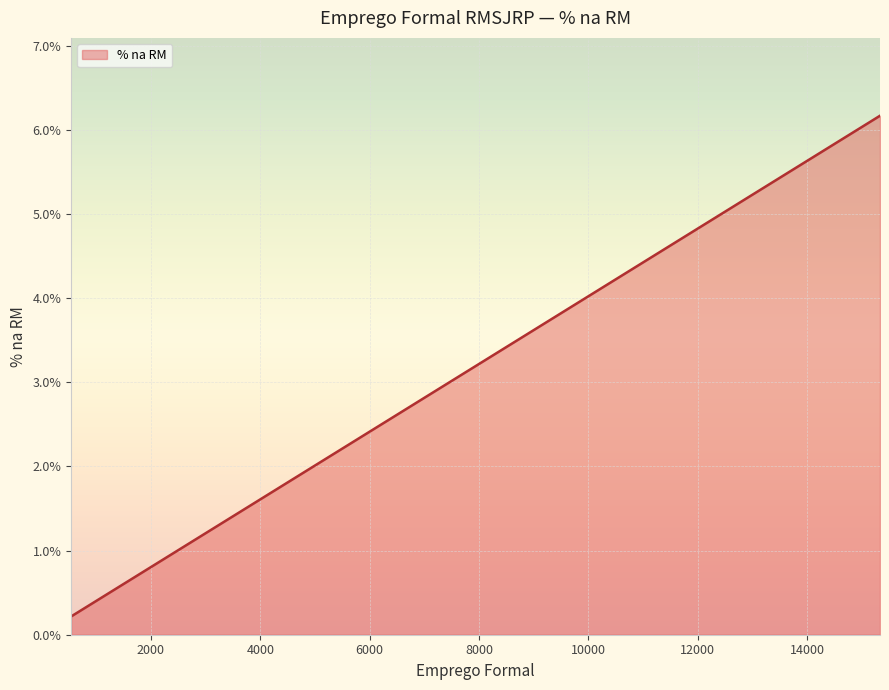

What is the maximum value shown in the chart?

6.2